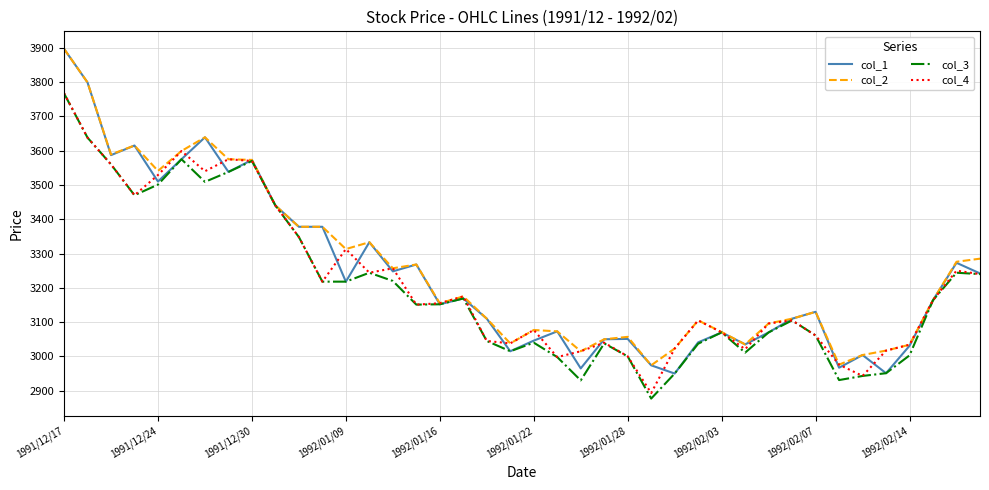

Which series has the largest range (max minus min)?

col_1